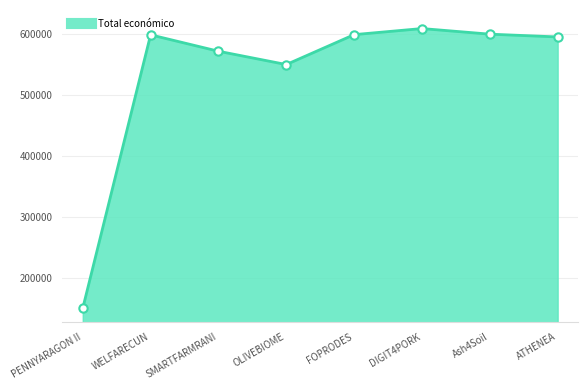

What is the difference between the maximum and minimum values?

459206